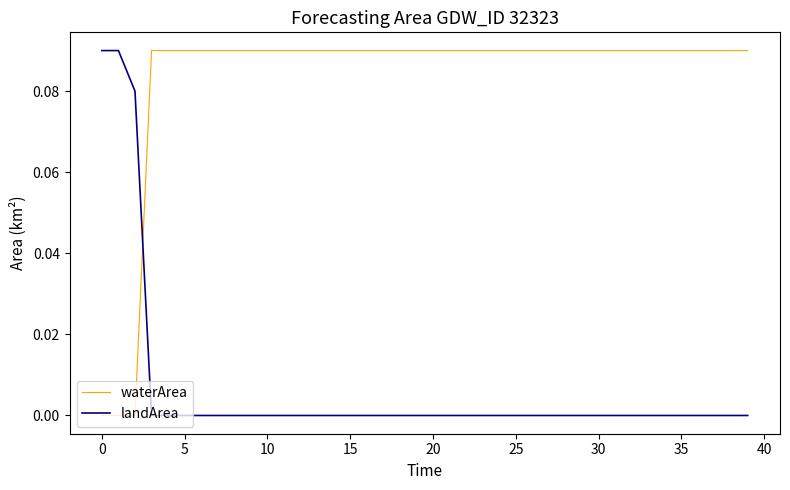

Rank the series by their average value, from highest to lowest.

waterArea, landArea